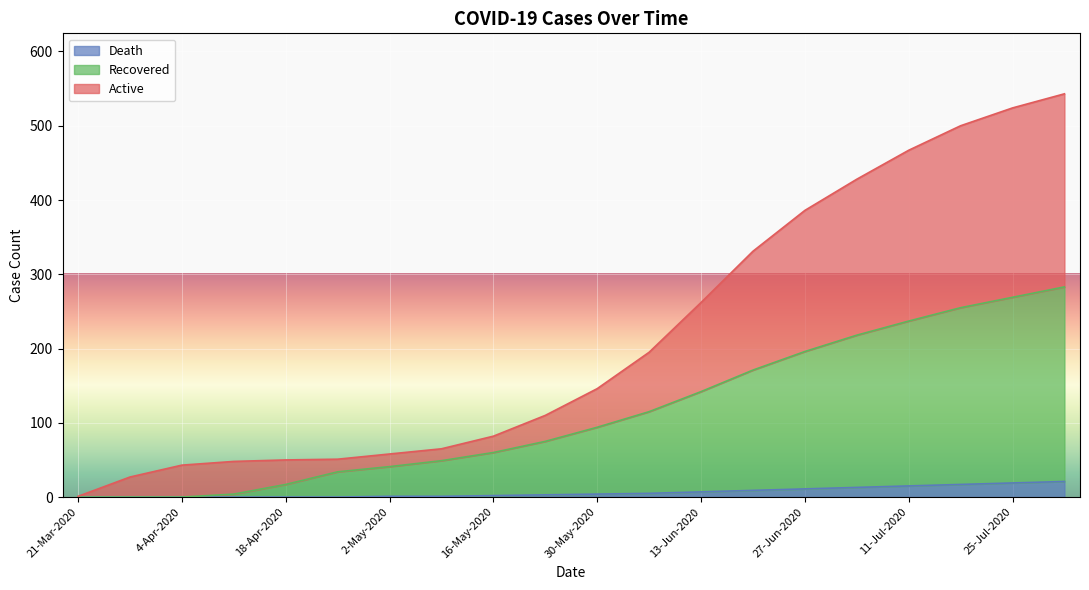

True or false: Active and Death cross at least once.

False